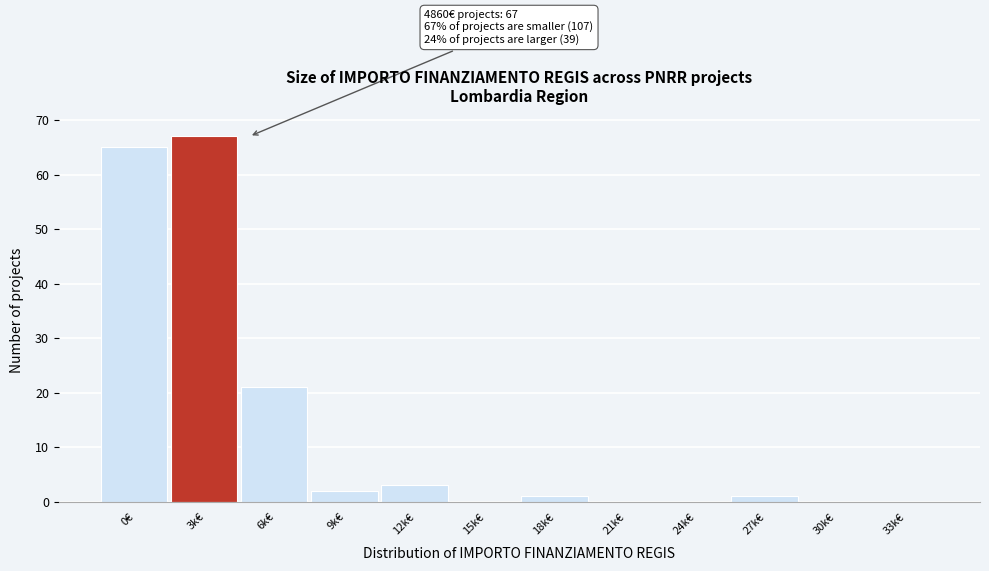

Reading left to right, extract all data points from this chart.

0€=65	3k€=67	6k€=21	9k€=2	12k€=3	15k€=0	18k€=1	21k€=0	24k€=0	27k€=1	30k€=0	33k€=0